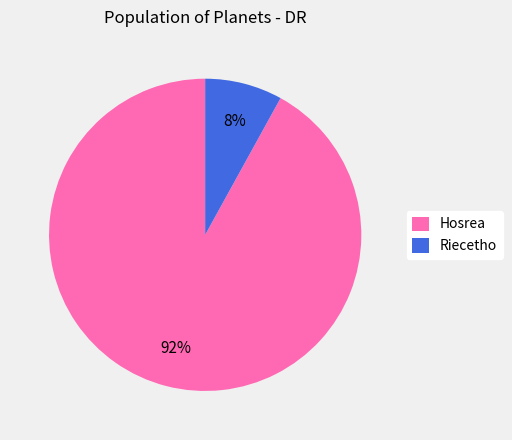

How many segments does this pie chart have?

2